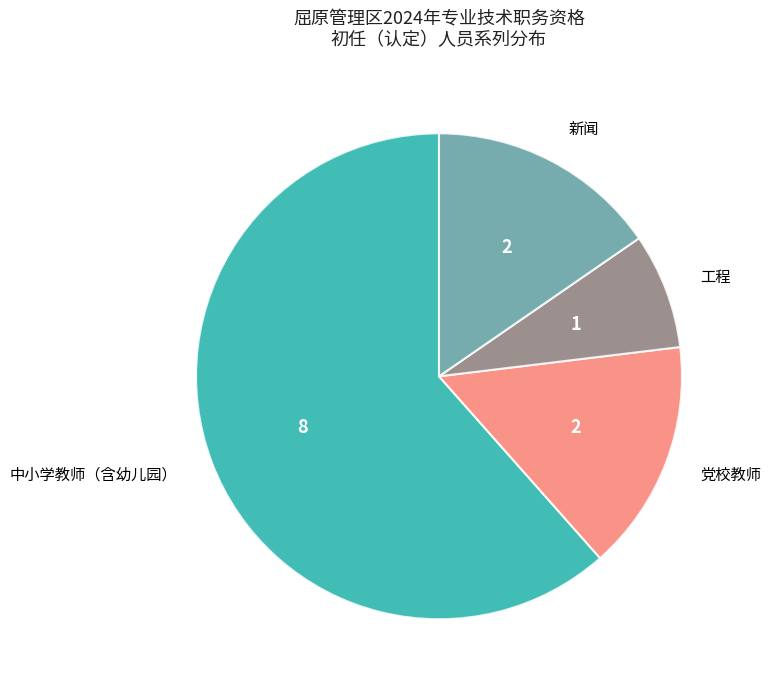

Is 新闻 the majority of the pie?

No